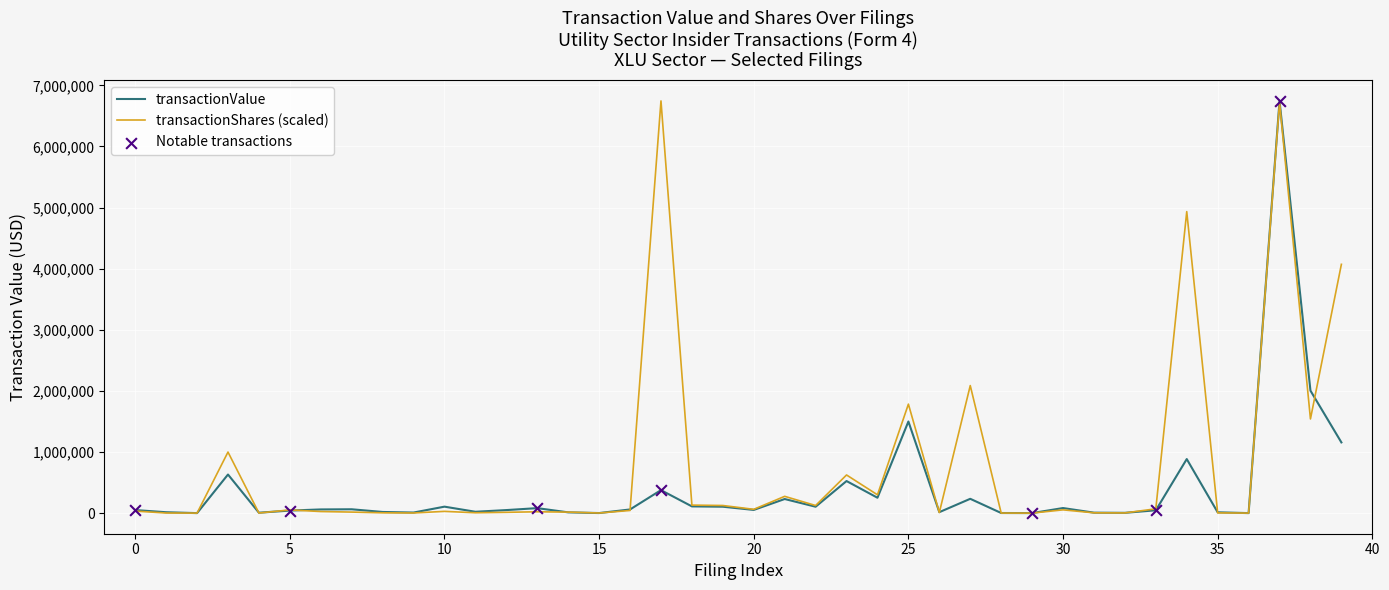

List the series in order of their overall mean, lowest first.

transactionValue, transactionShares (scaled)